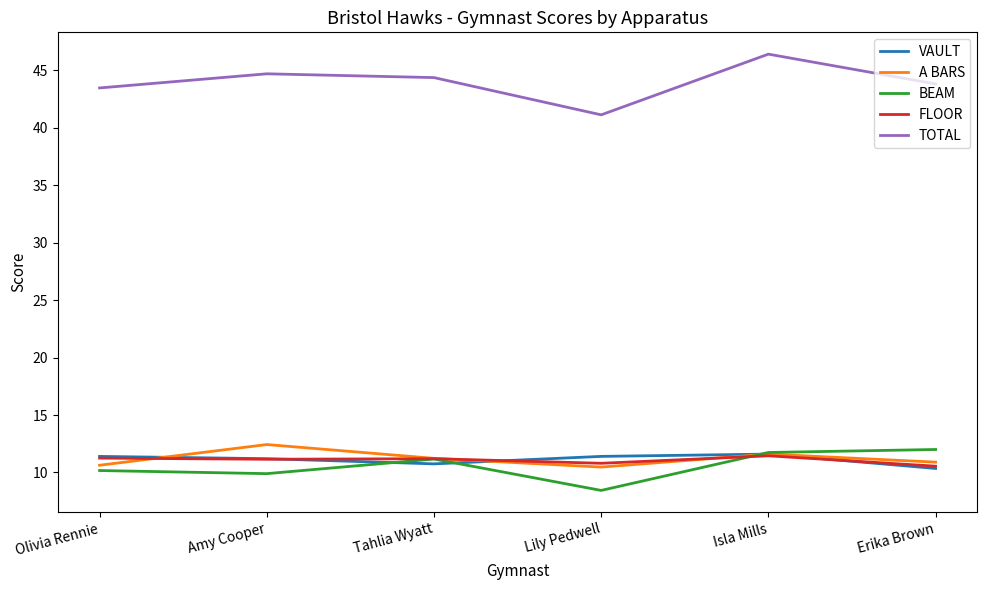

What position from the right is Isla Mills?

2